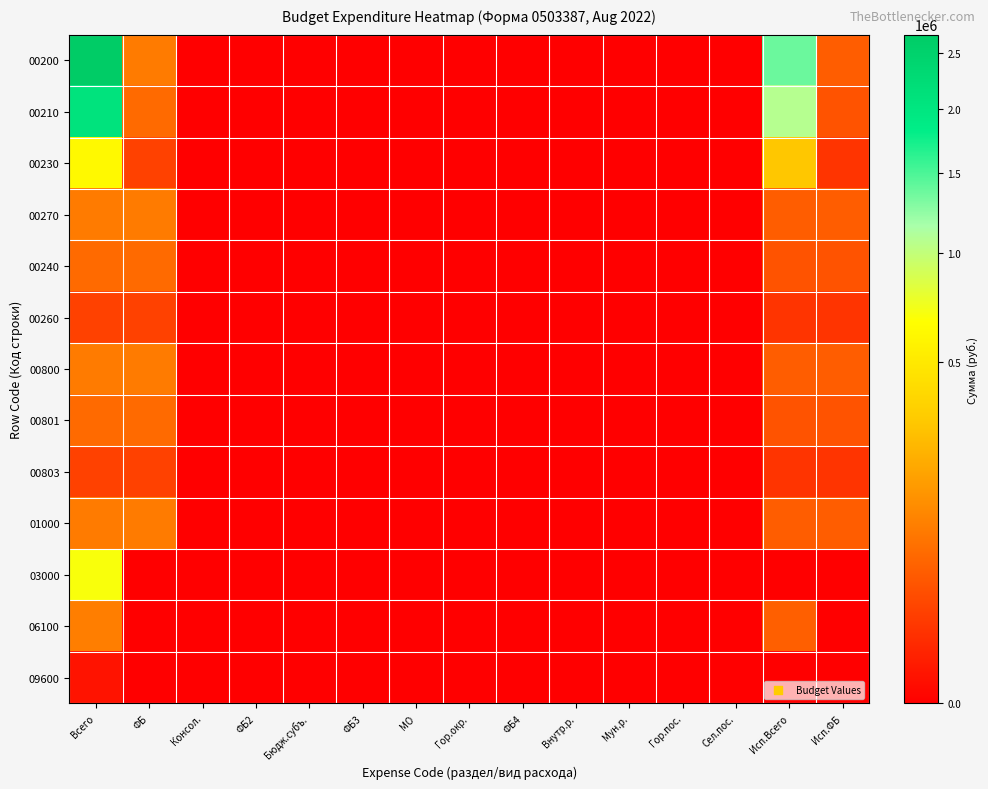

At which category does the chart reach its peak across all series?

Всего